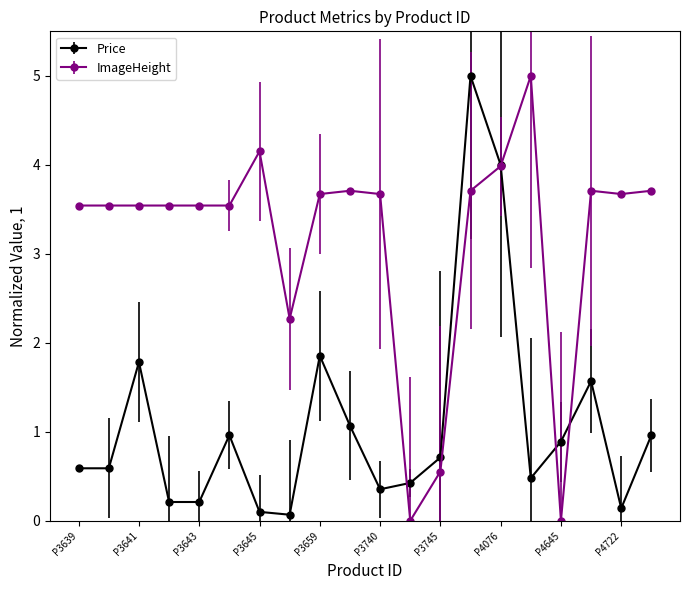

What is the value of the Price point at the 3rd from the left?

1.8